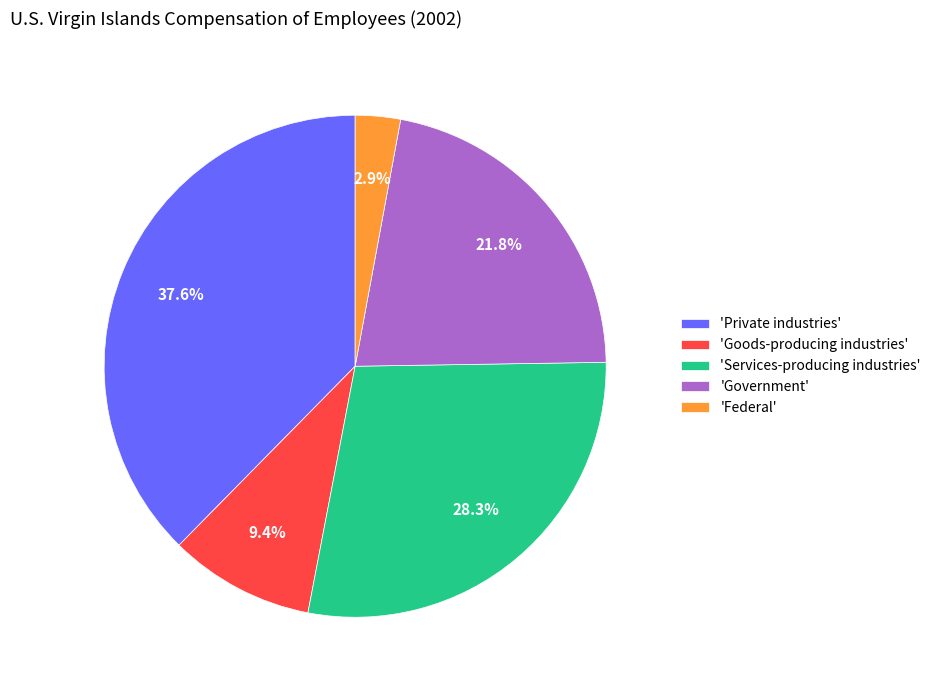

How many slices are in this pie chart?

5